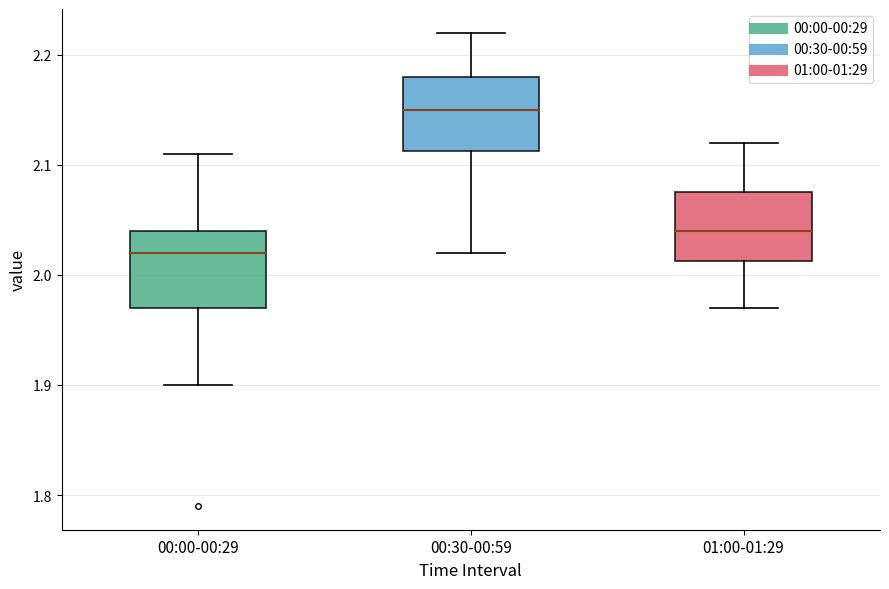

Where is the lower edge of the box for 00:30-00:59 on the y-axis? The values are not printed on the chart, so give them approximately, as read against the axis.

2.11